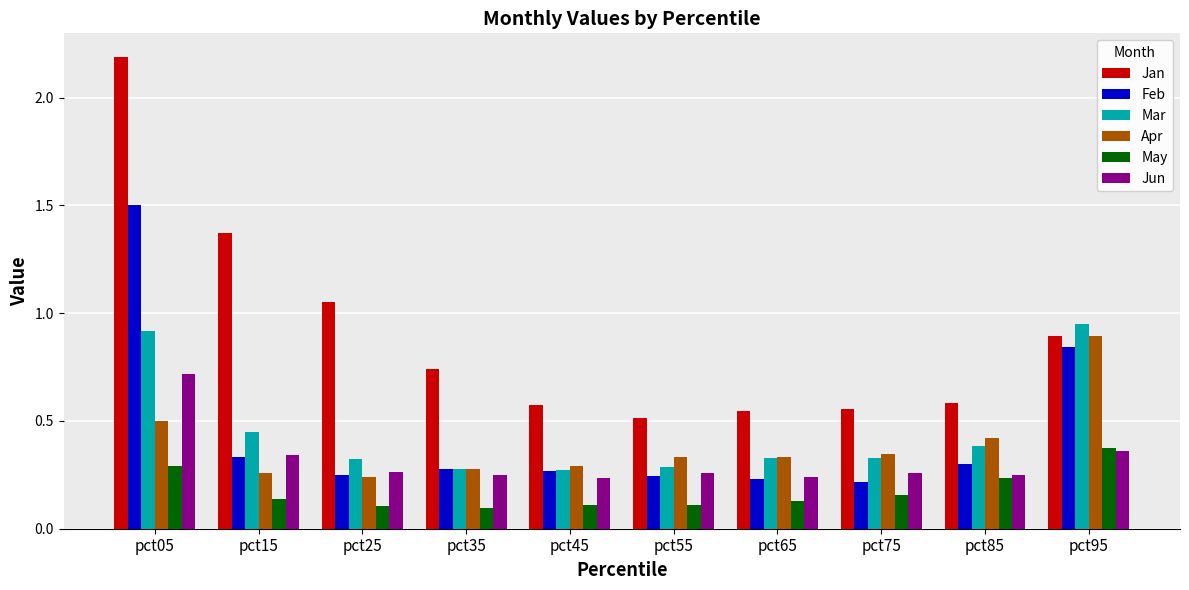

Is the value of Jan at pct05 greater than the value of Apr at pct35?

Yes